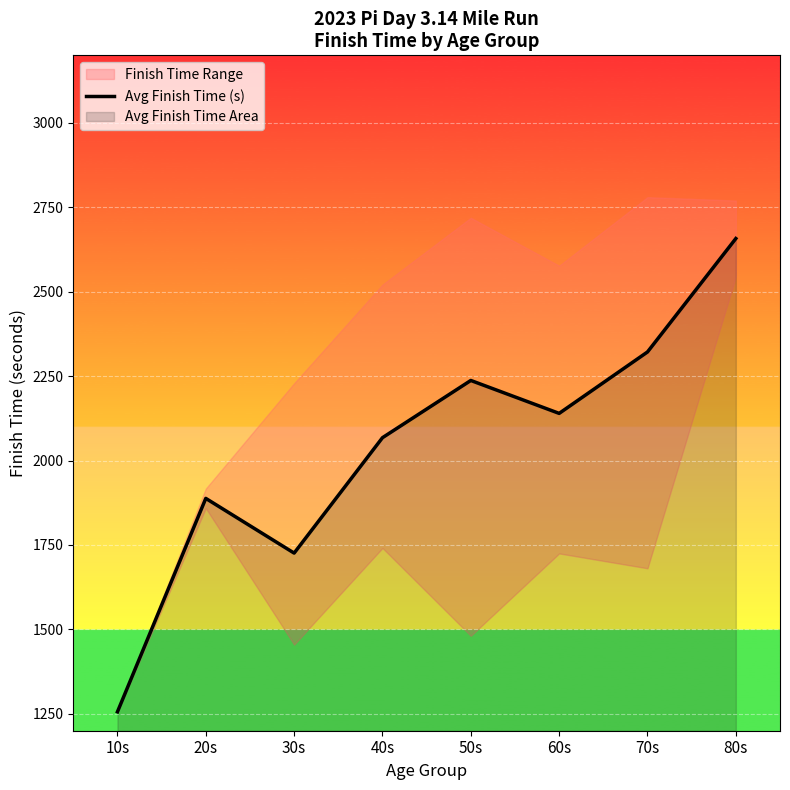

What is the smallest value displayed?

1256.0